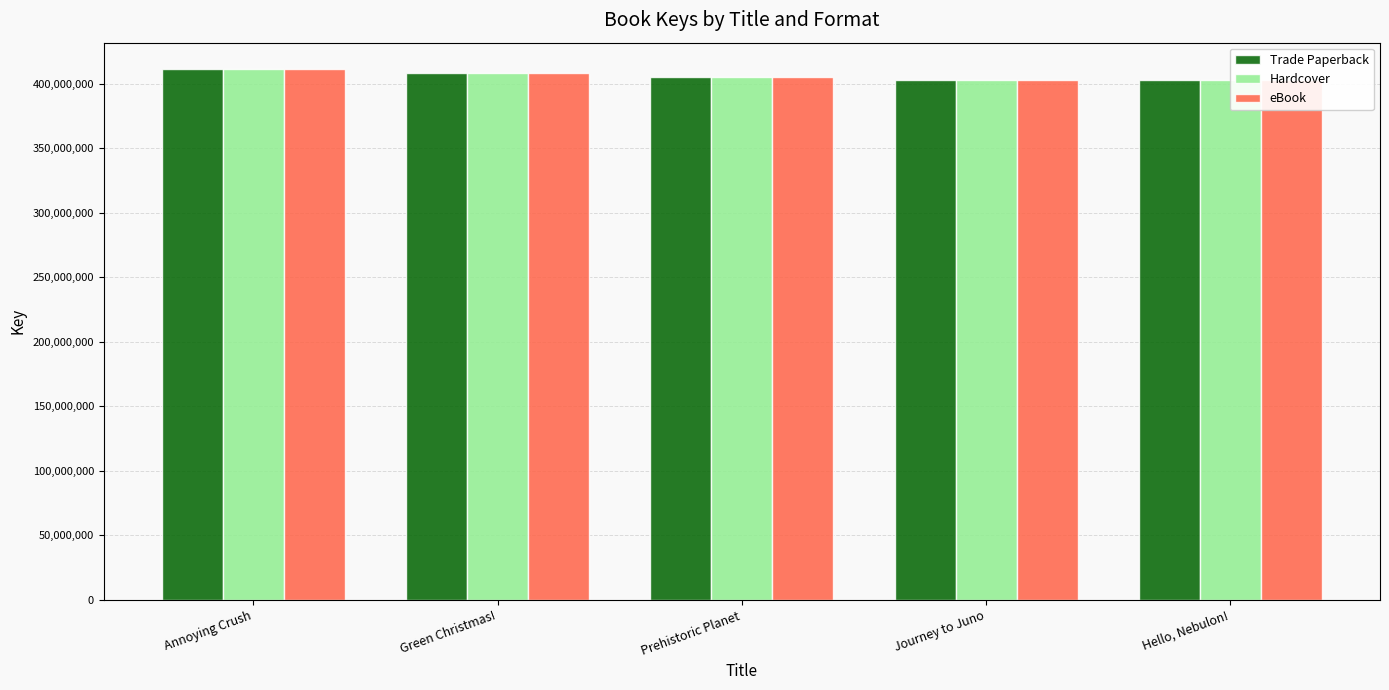

What is the maximum value for Hardcover?

411073238